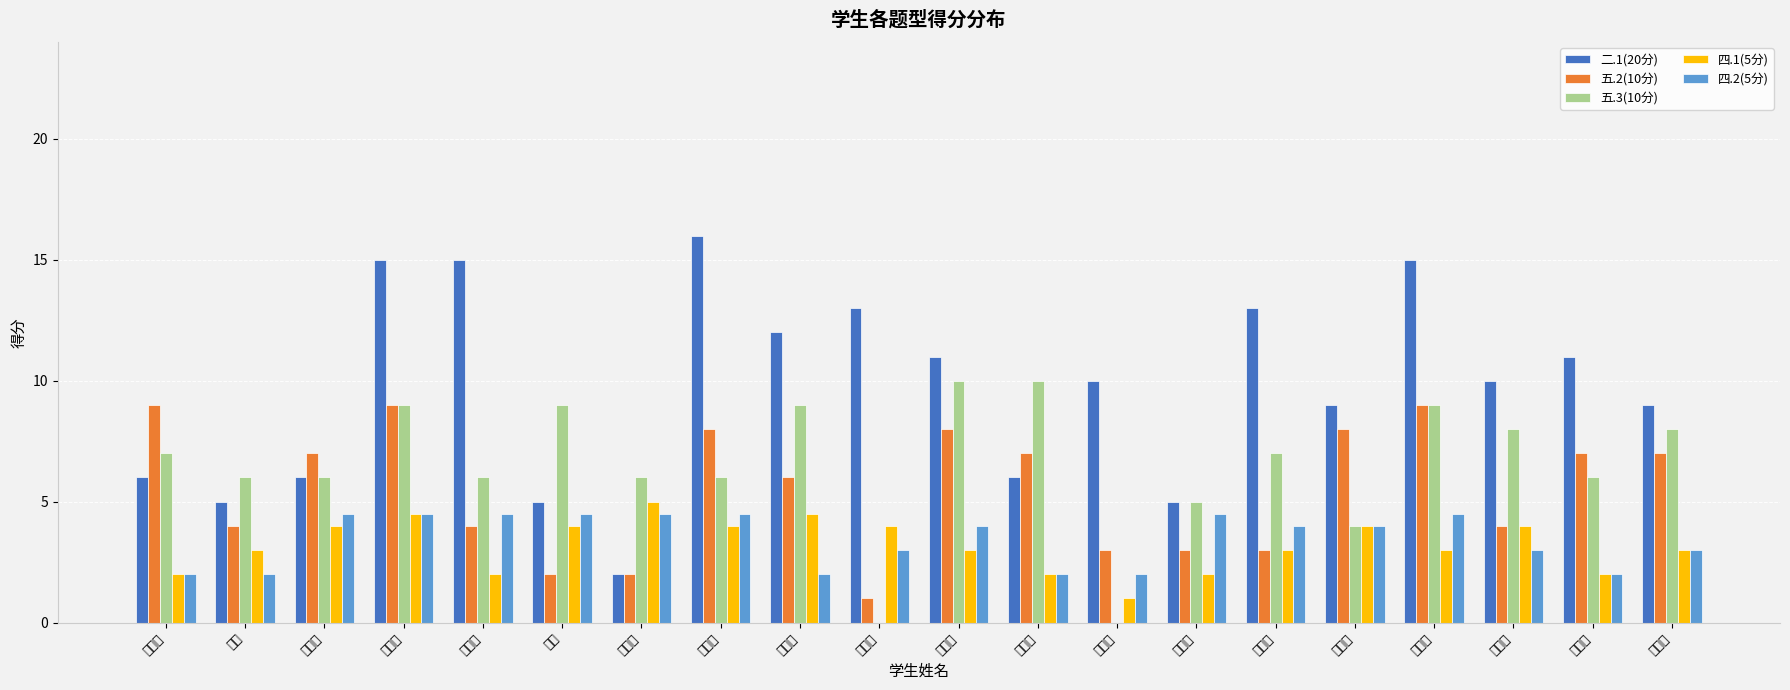

Rank the series at 张艳潇 from lowest to highest value.

四.1(5分), 五.2(10分), 四.2(5分), 二.1(20分), 五.3(10分)